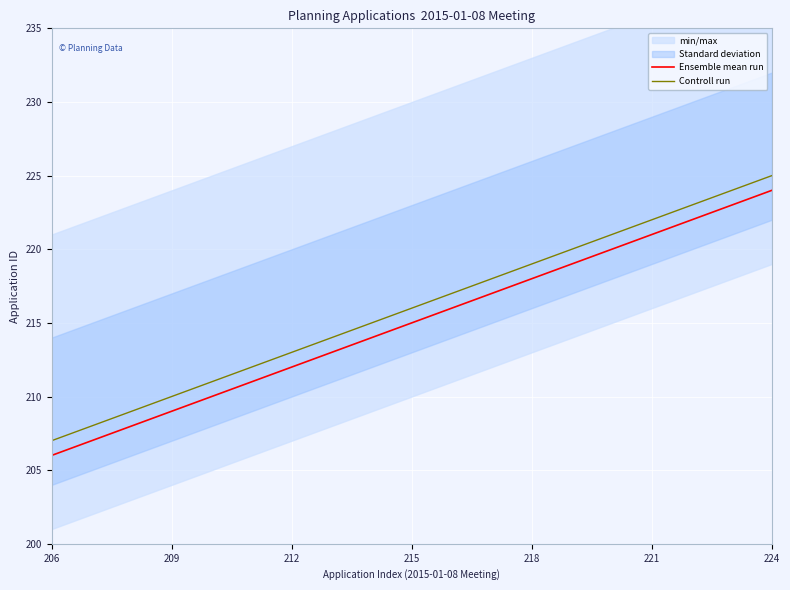

At 14, list the series in order from largest to smallest.

Controll run, Ensemble mean run